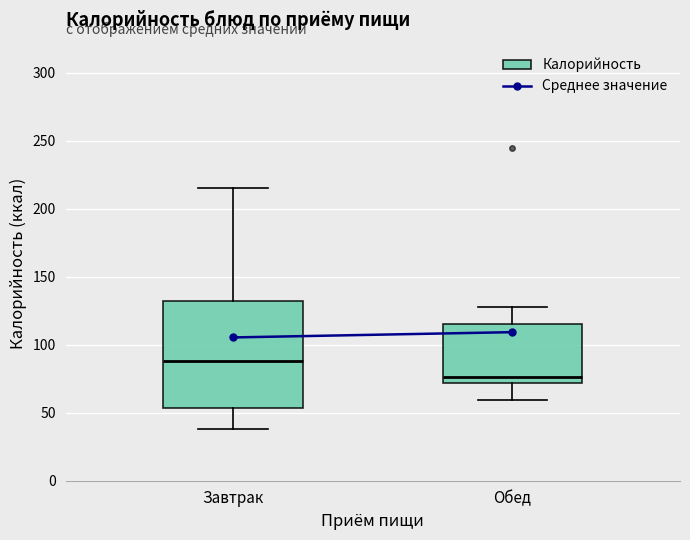

Reading left to right, transcribe this box plot: for each box, give where its median line is, the range the box spans, and where its two whiskers end, as read against the y-axis. The values are not printed on the chart, so give them approximately, as read against the axis.

Завтрак: median 90, box 55 to 130, whiskers 40 to 215
Обед: median 75, box 70 to 115, whiskers 60 to 130